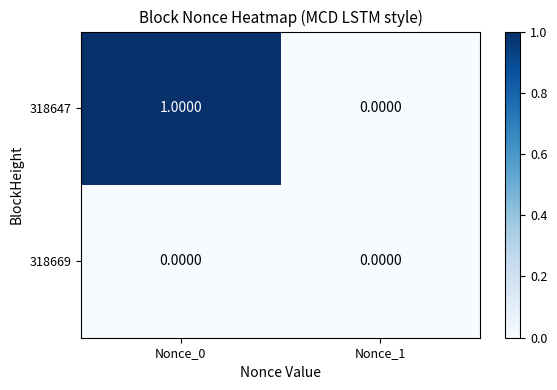

Rank the series by their maximum value, from lowest to highest.

318669, 318647